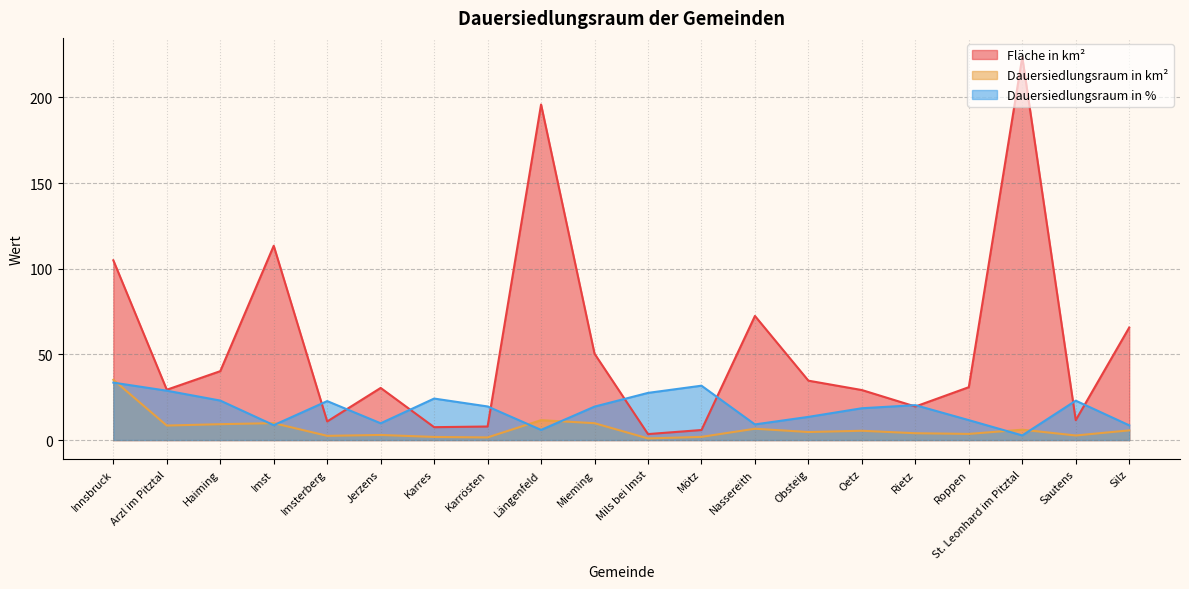

How many values in the Dauersiedlungsraum in km² series exceed 5?

10